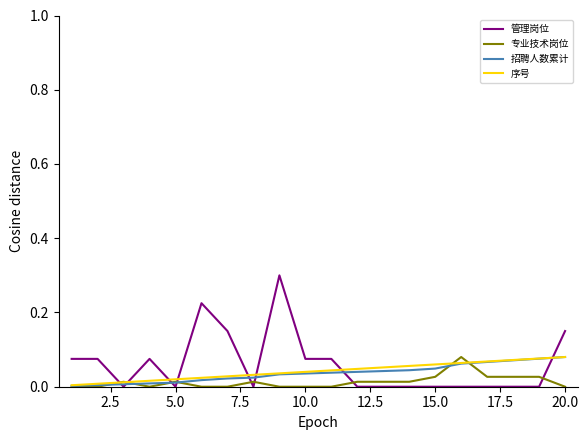

How many lines are shown in the chart?

4